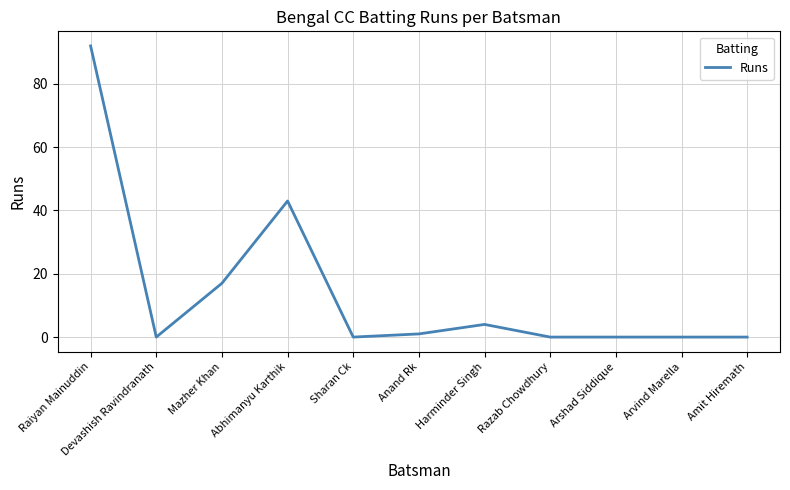

Where is the first local minimum?

Devashish Ravindranath